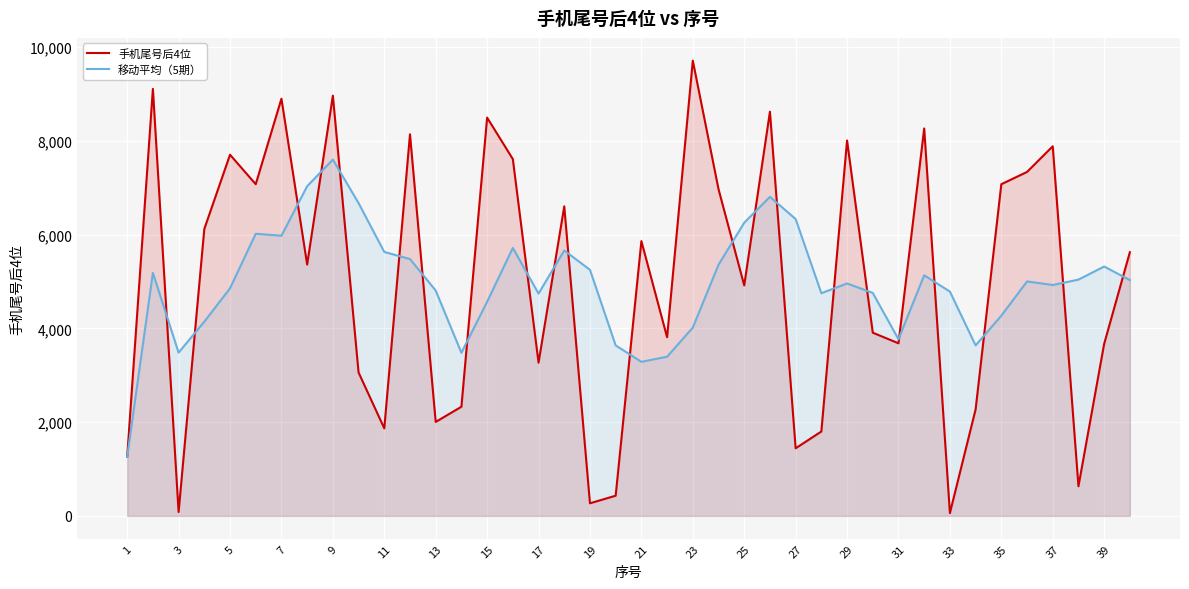

What are all the series names shown in the legend?

手机尾号后4位, 移动平均（5期）